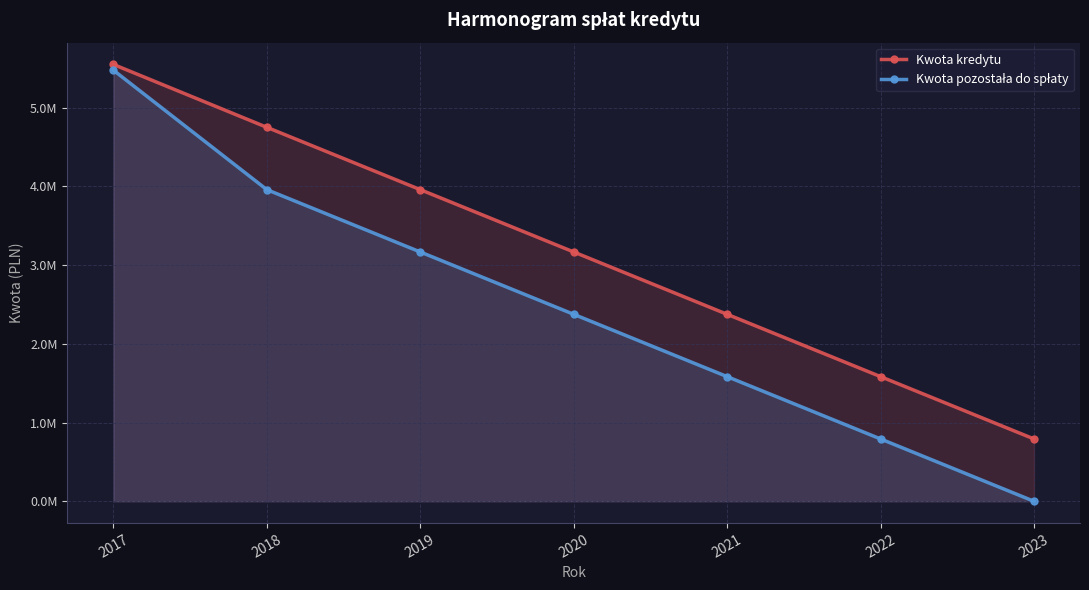

Is the value of Kwota pozostała do spłaty at 2020 greater than the value of Kwota kredytu at 2018?

No